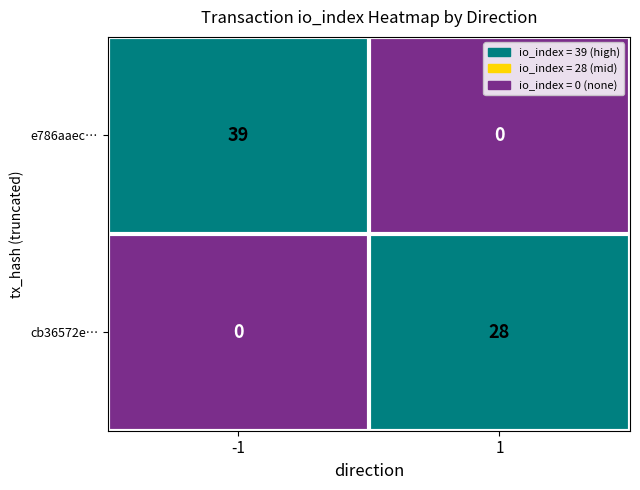

What is the average value of the e786aaec… series?

20